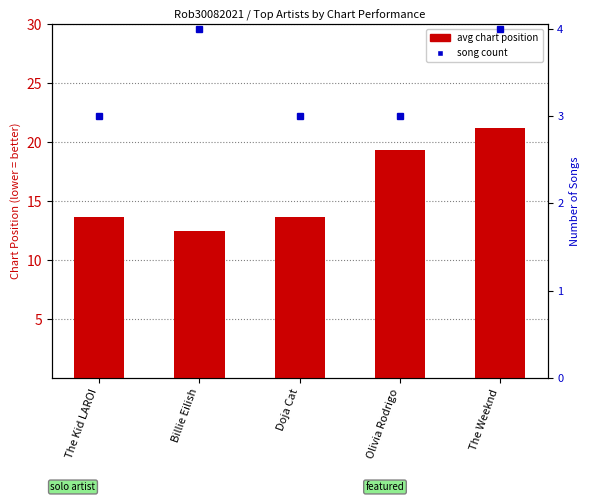

What position from the left is Billie Eilish?

2